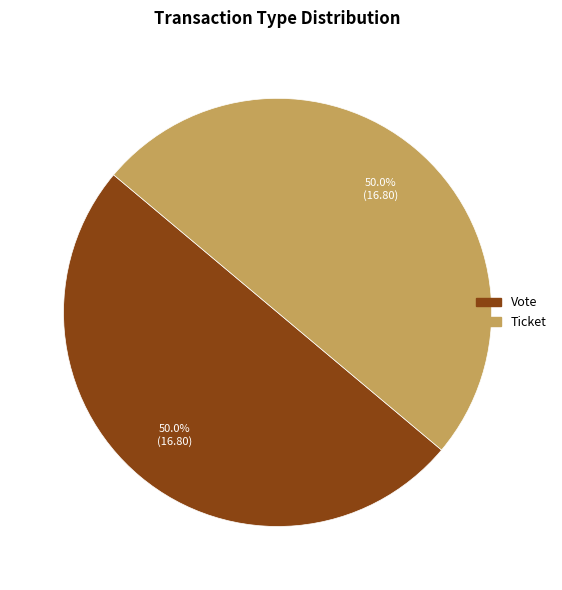

How many slices are in this pie chart?

2